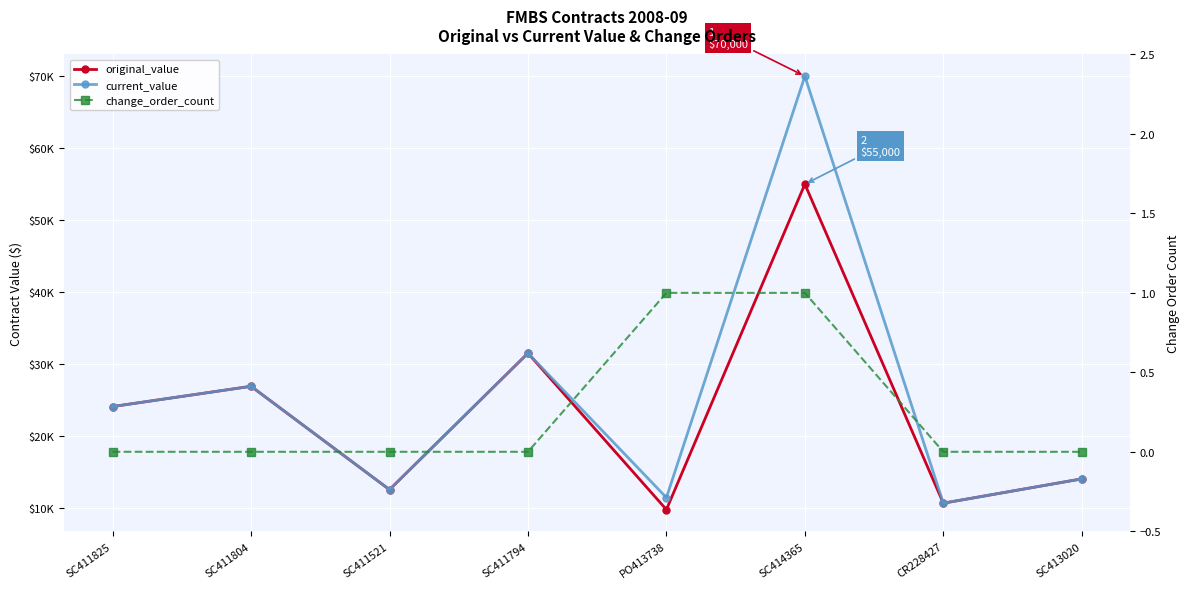

What is the label of the 7th point from the right?

SC411804